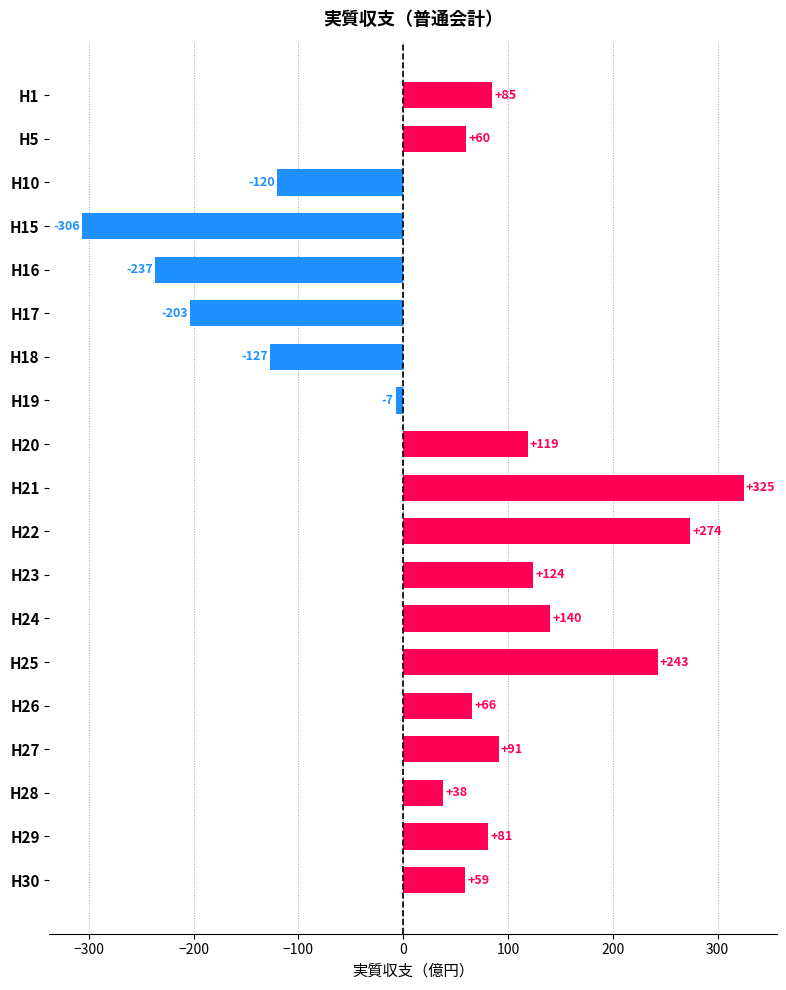

What is the value of the 10th bar from the top?

325